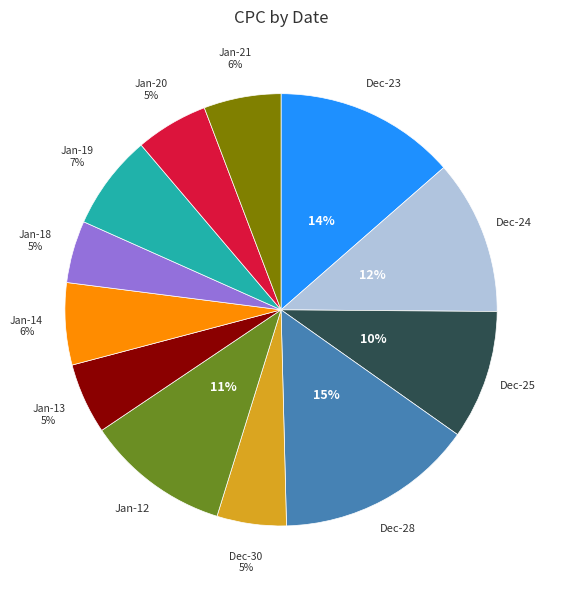

Is there a majority slice in this chart?

No